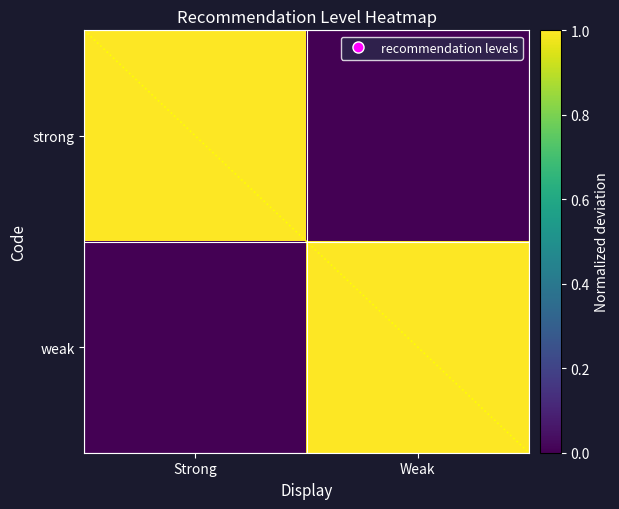

The weak series shows 1 at Weak. True or false?

True